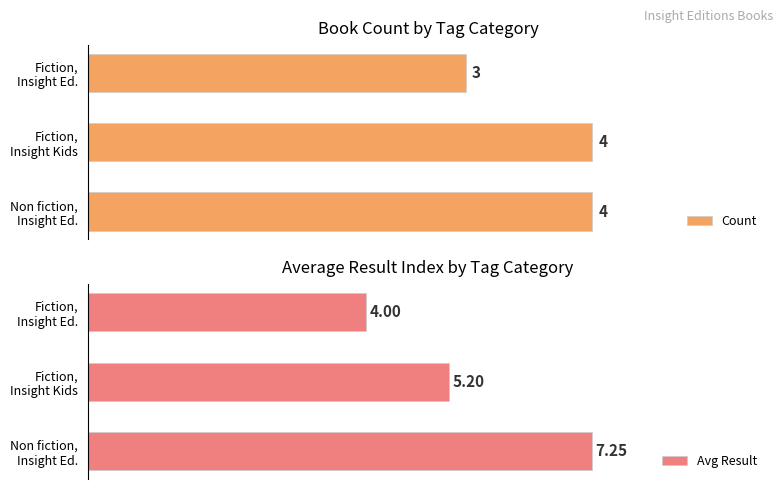

Which series has the largest total across all categories?

Avg Result